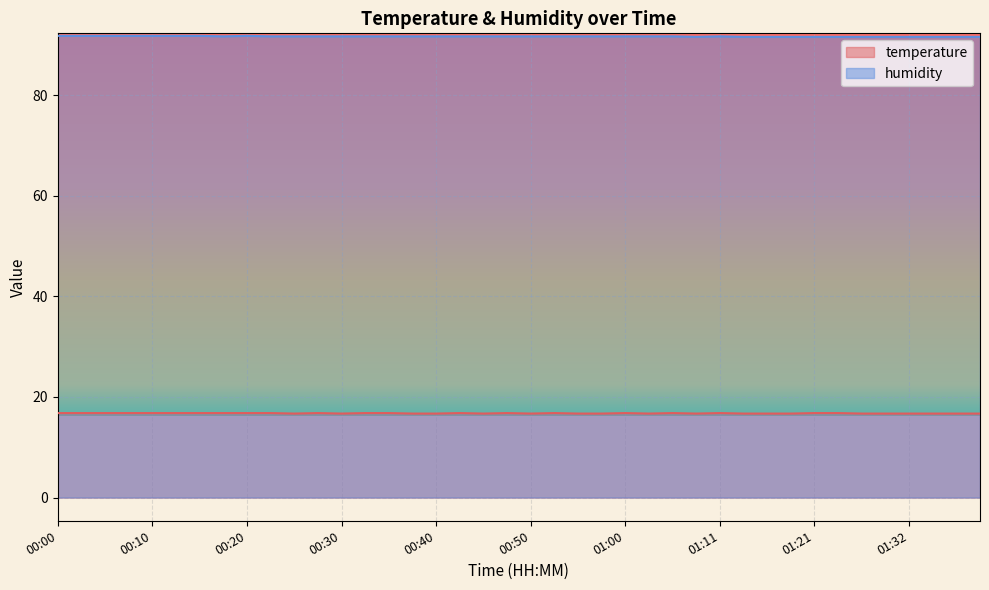

What is the sum of the humidity values at 00:18 and 01:24?

183.3